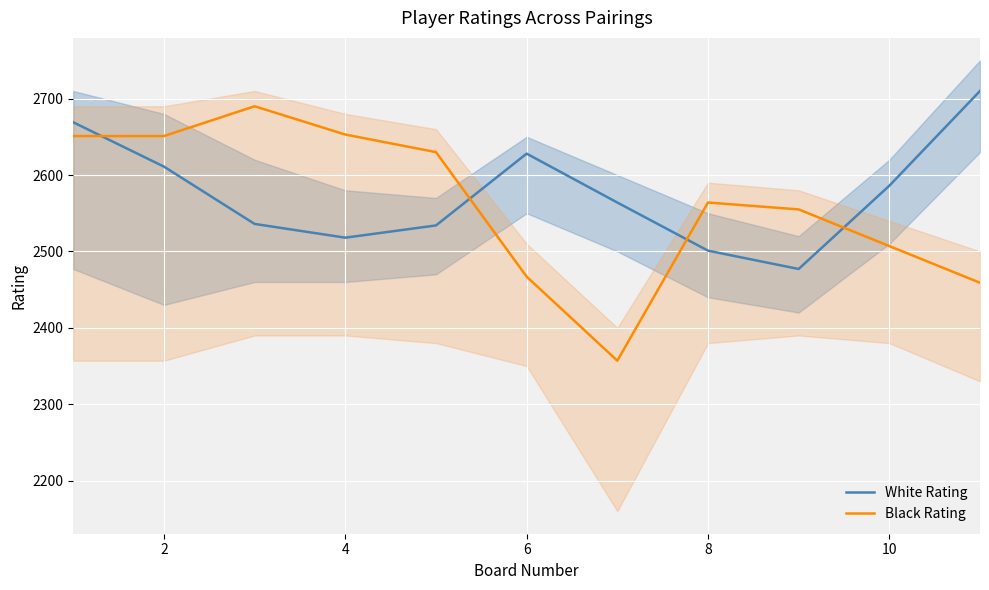

In Black Rating, how many points are higher than both neighbors (excluding endpoints)?

2